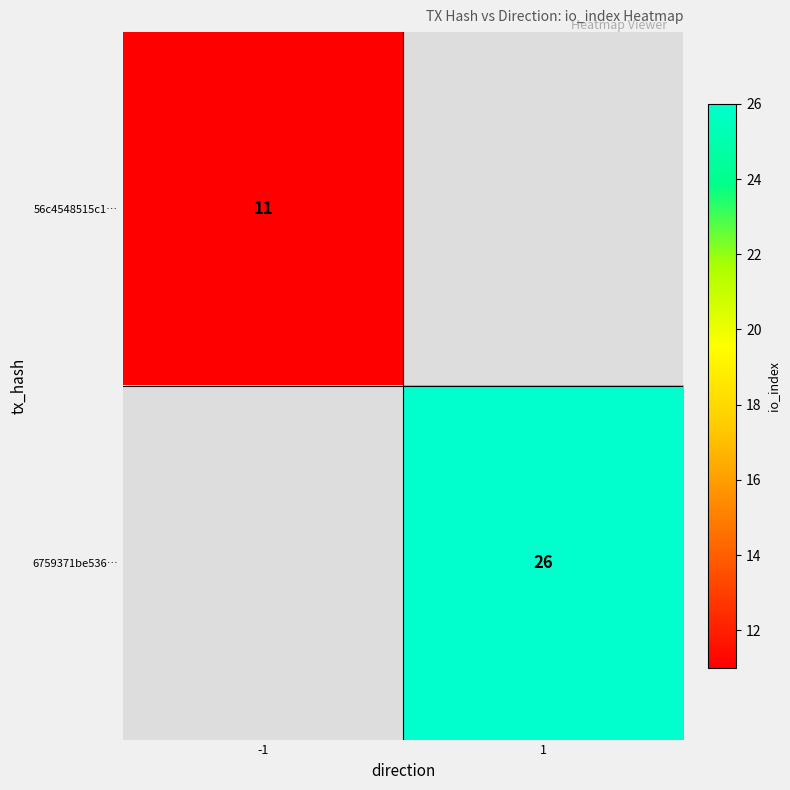

Is it true that 6759371be536… equals 26 at 1?

True